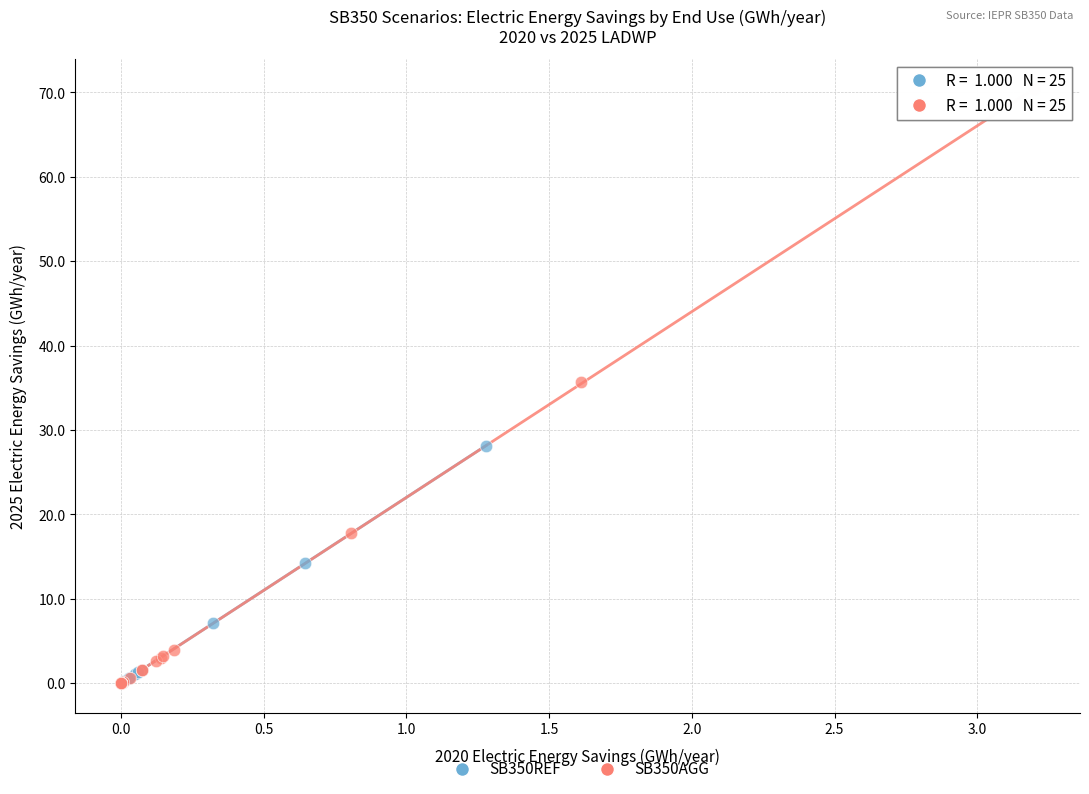

Which series reaches the maximum Y coordinate?

SB350AGG